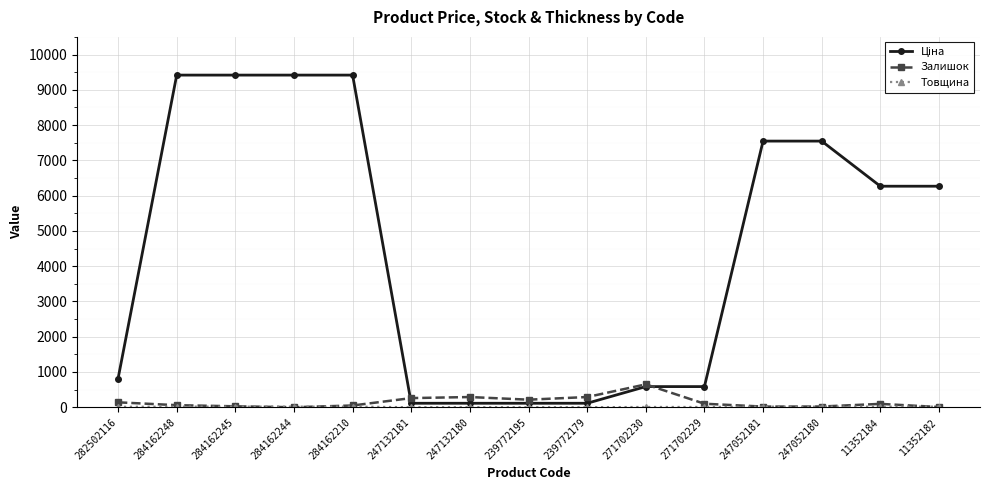

How many distinct data groups are displayed?

3